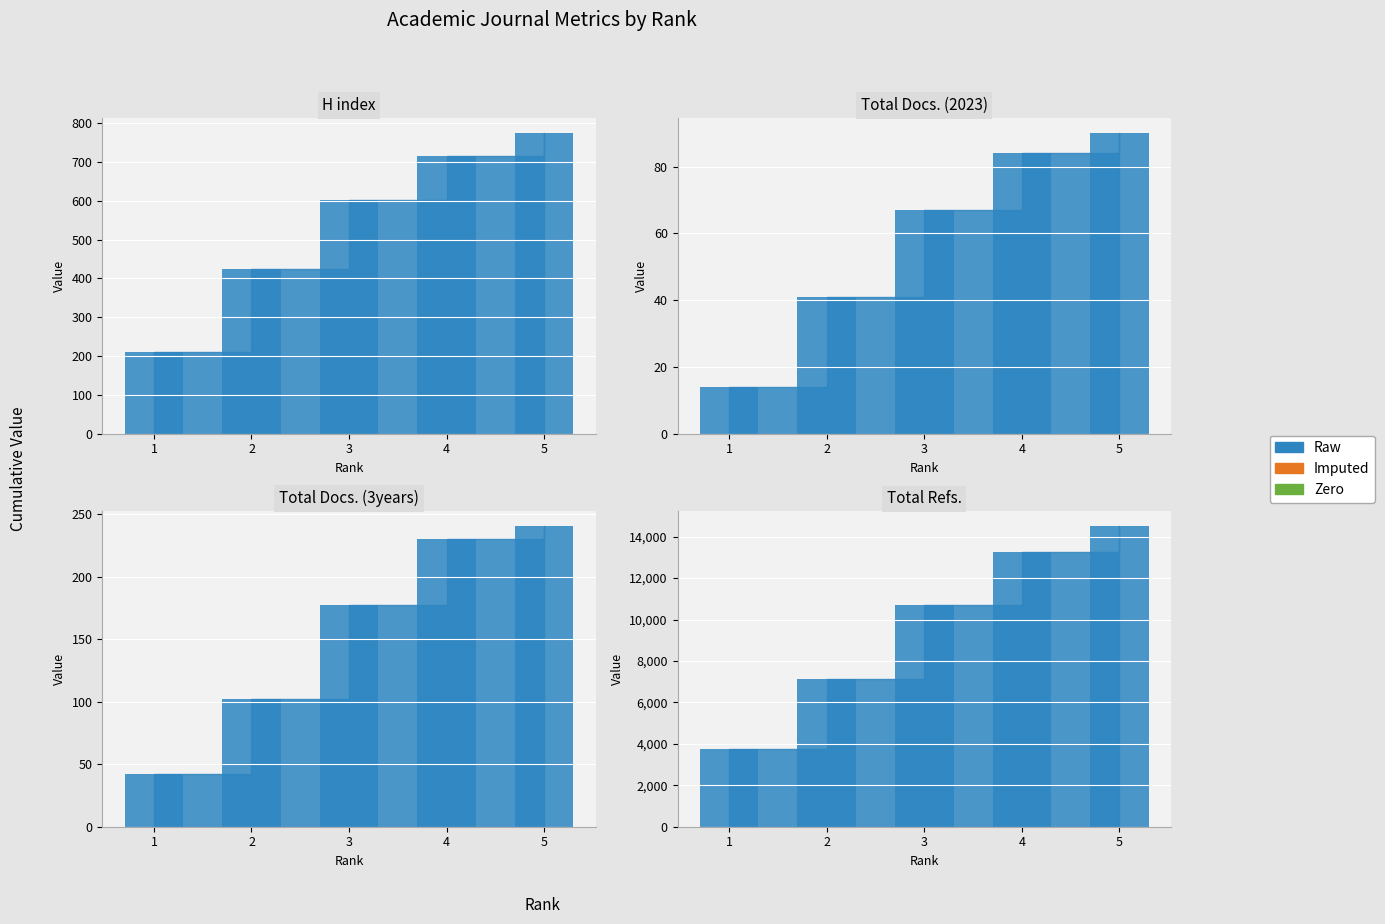

What is the minimum value shown in the chart?

14